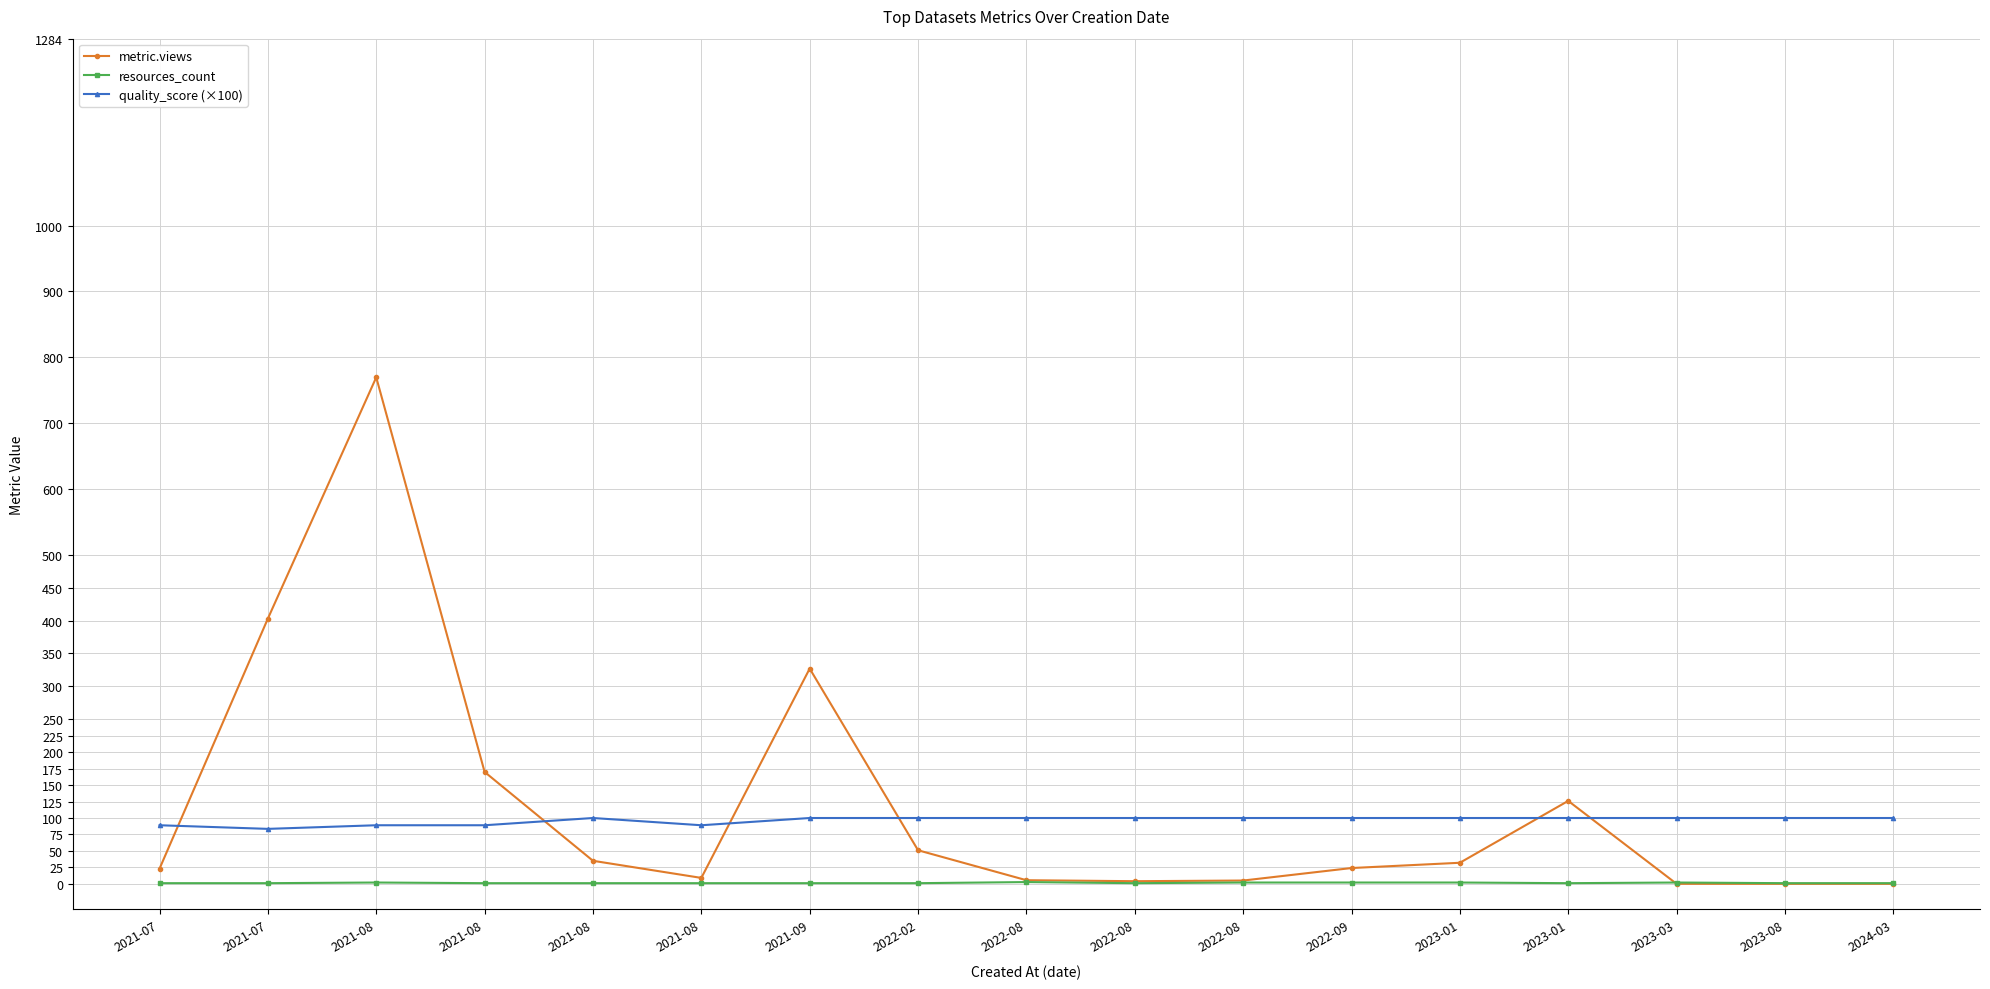

What is the sum of the resources_count values at 2022-08 and 2021-08?

3.0